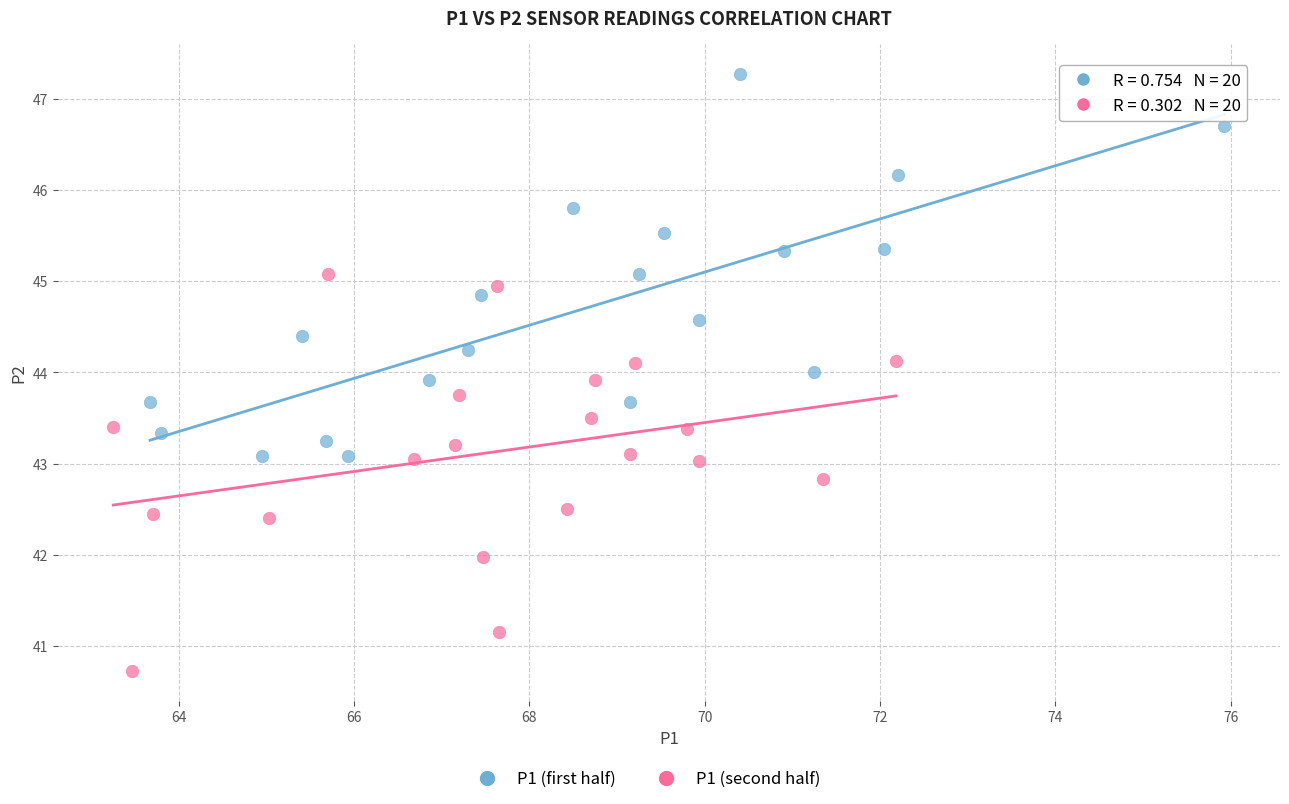

Which series contains the highest Y value?

P1 (first half)